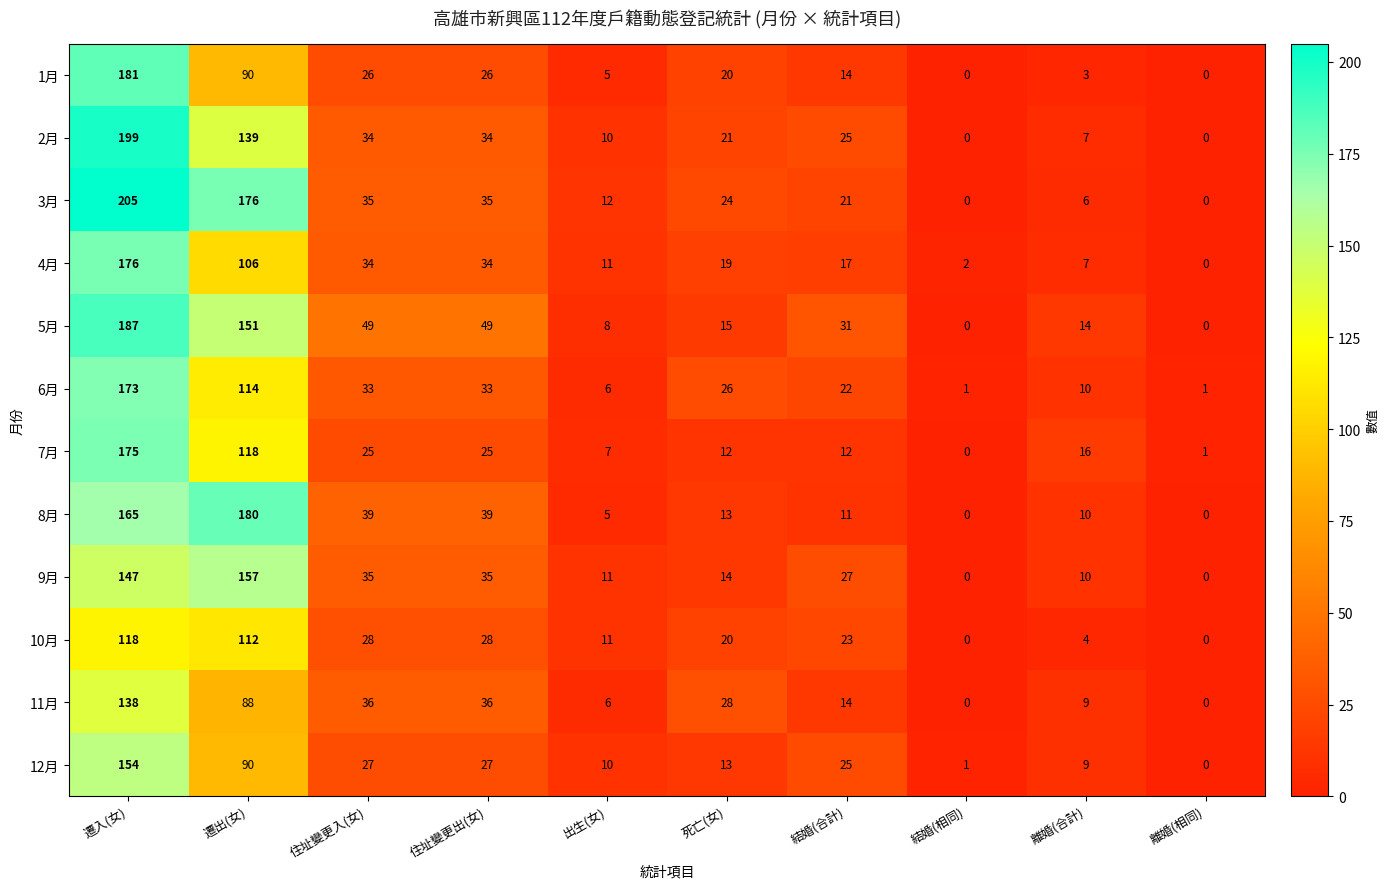

What is the total value across all series at 結婚(合計)?

242